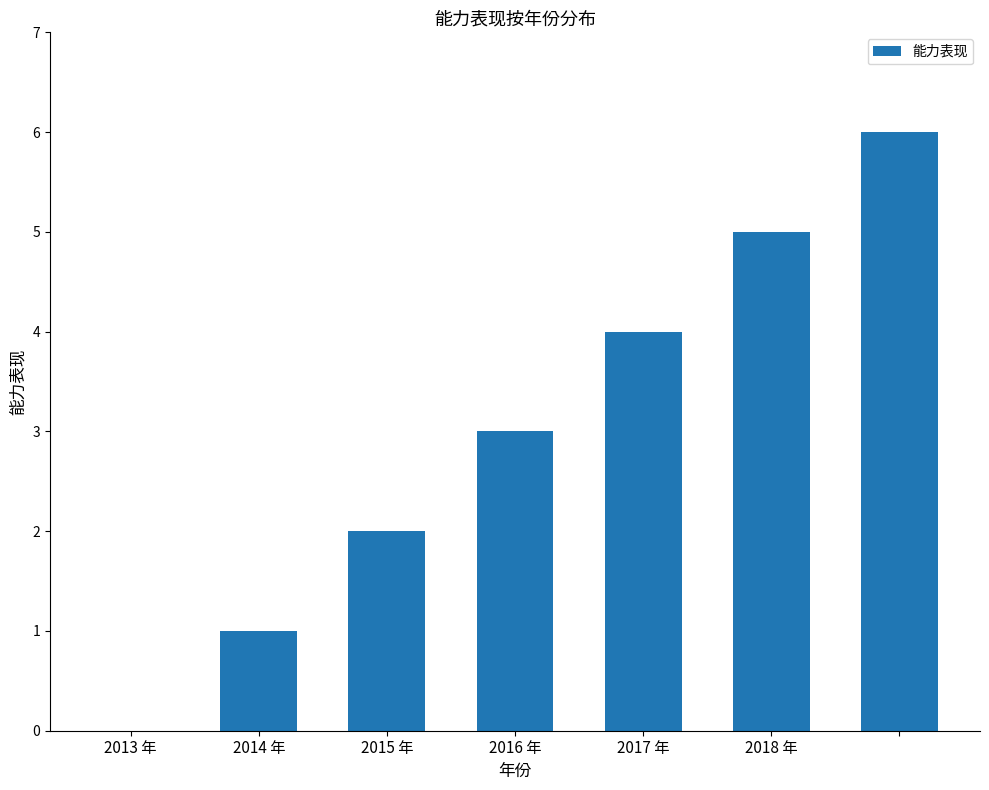

What is the maximum value shown in the chart?

6